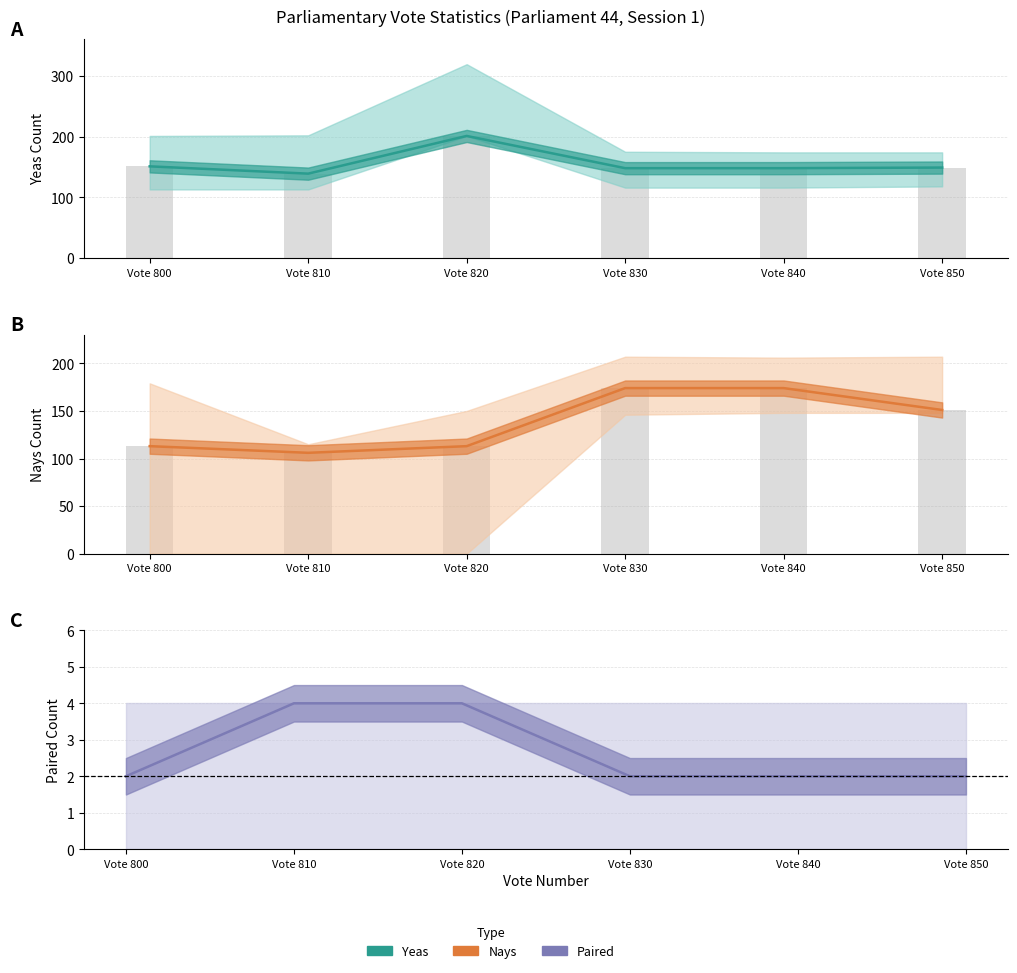

What is the value of the Paired mid line bar at the 4th from the left?

2